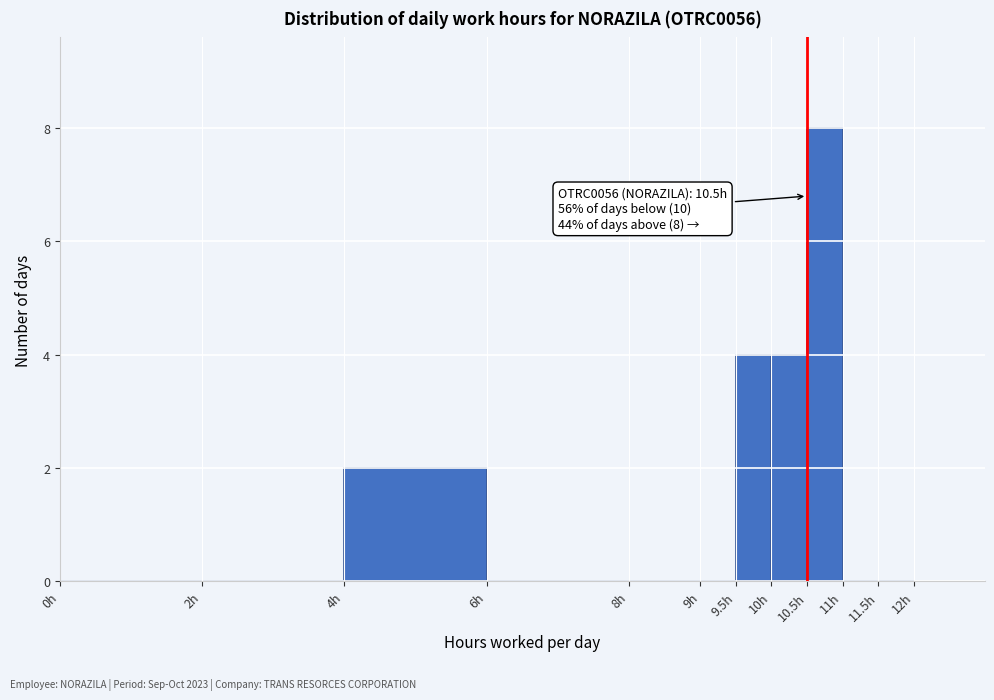

Which range on the x-axis has the tallest bar?

10.5 to 11.0